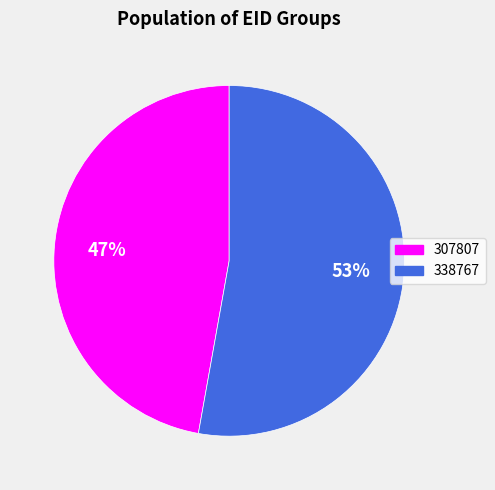

Approximately how many times larger is the value at 338767 compared to 307807?

1.1